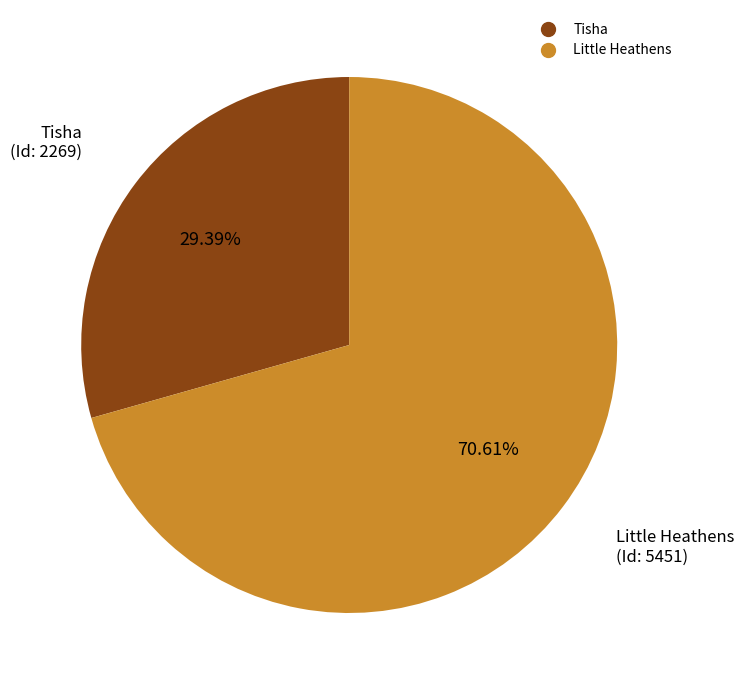

Does any single category account for the majority?

Yes